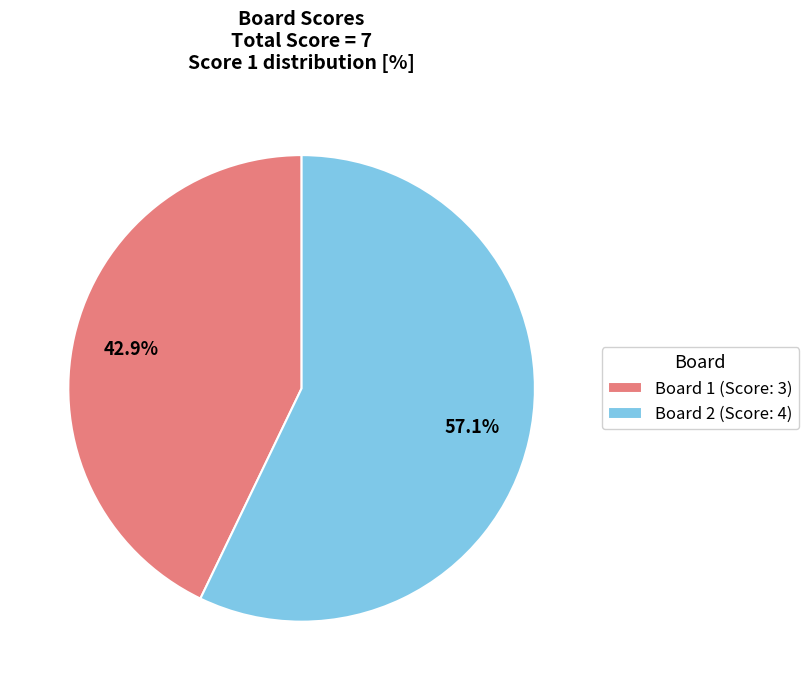

To the nearest percent, what is the combined percentage of Board 1 and Board 2?

100%